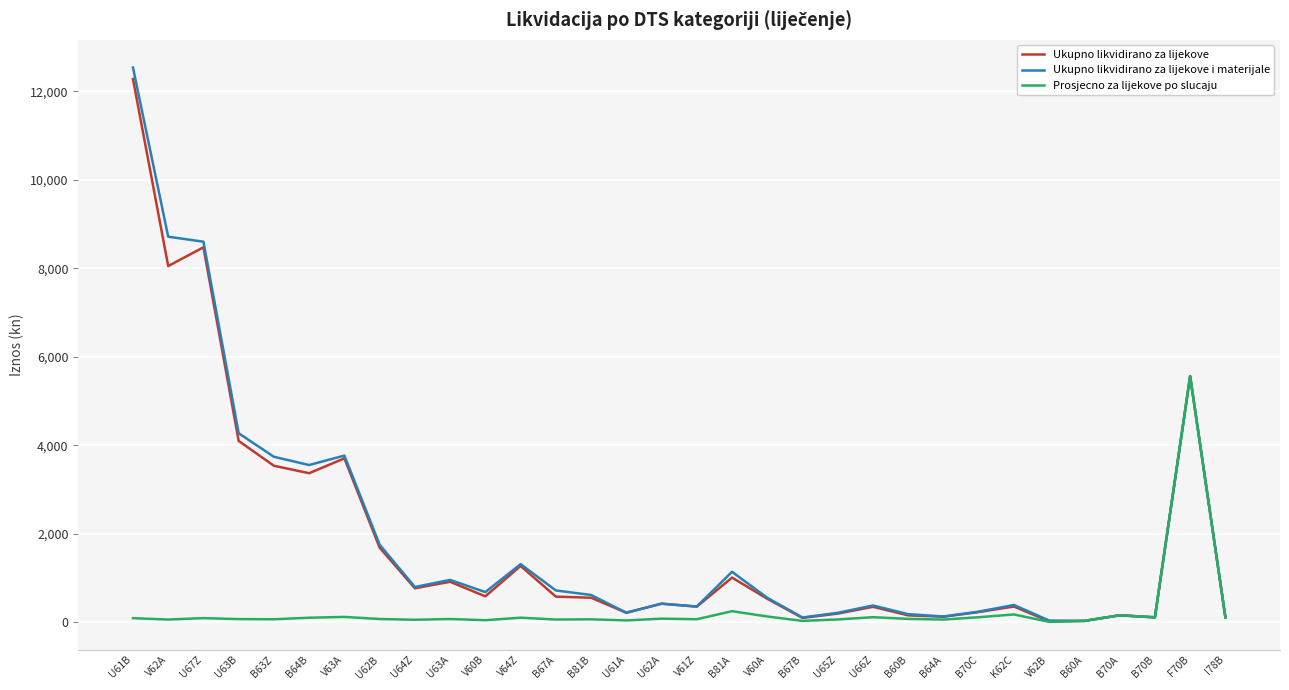

Which series has the largest range (max minus min)?

Ukupno likvidirano za lijekove i materijale